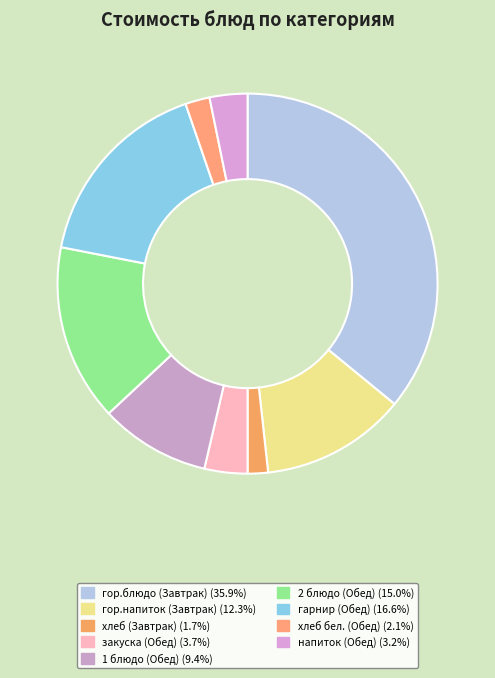

True or false: хлеб (Завтрак) accounts for 11% of the total.

False